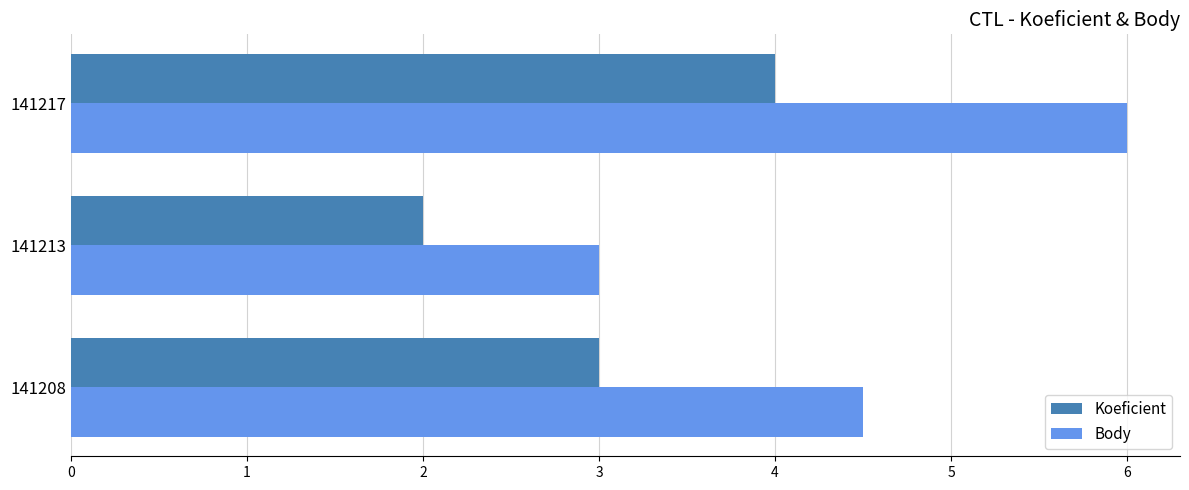

True or false: Body has a value of 9.8 at 141217.

False